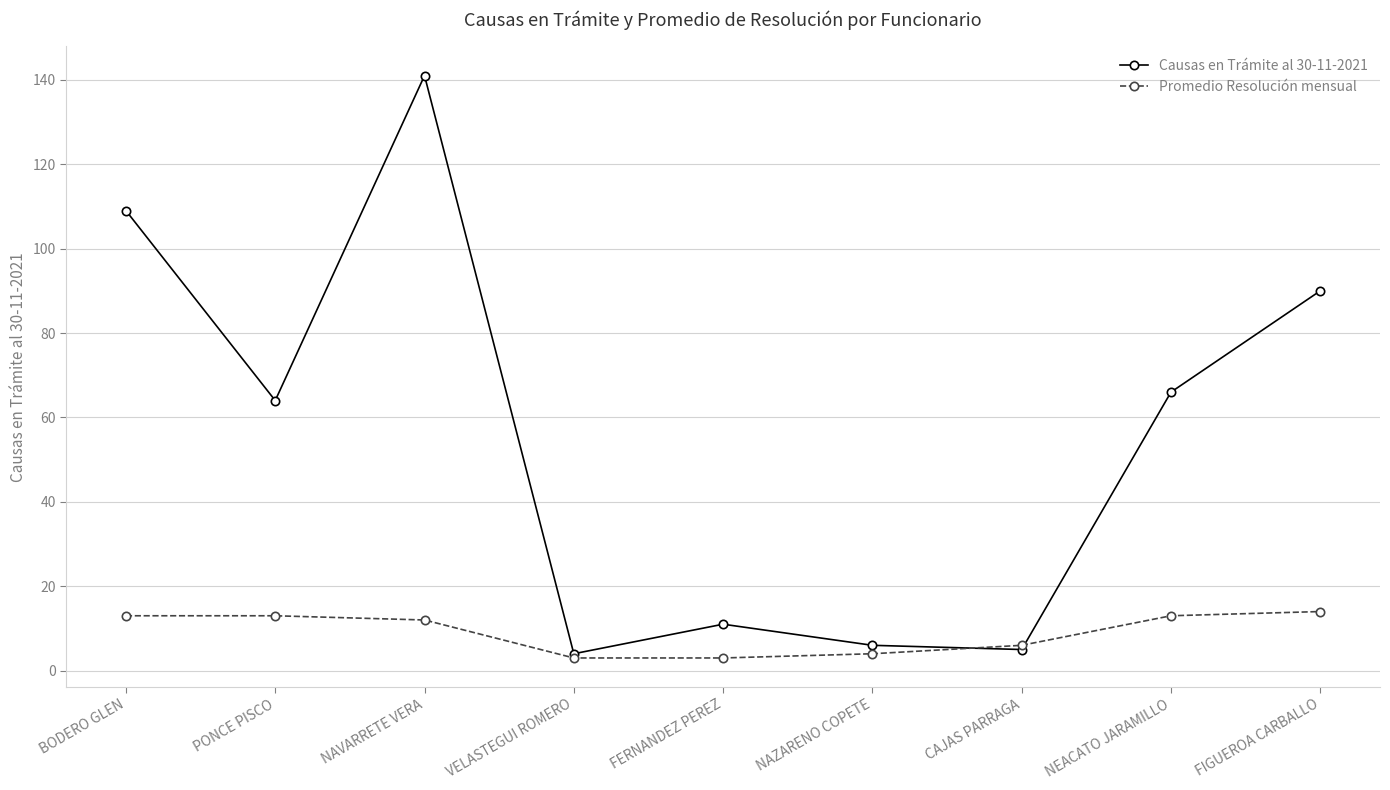

Is the value of Causas en Trámite al 30-11-2021 at PONCE PISCO greater than the value of Promedio Resolución mensual at NEACATO JARAMILLO?

Yes